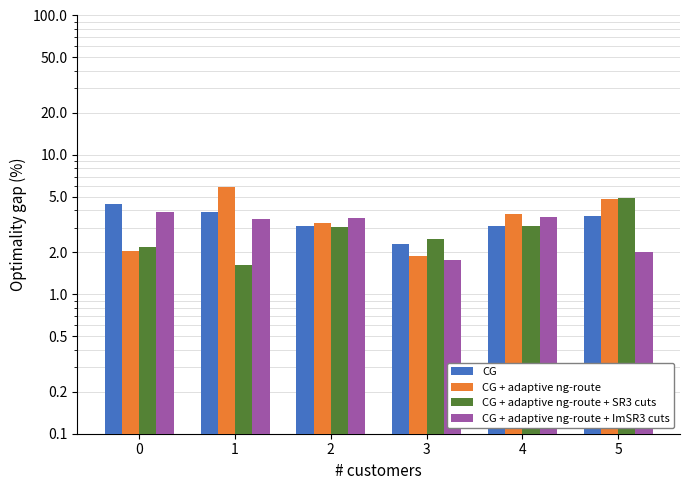

What is the sum of all CG + adaptive ng-route + ImSR3 cuts values?

18.3